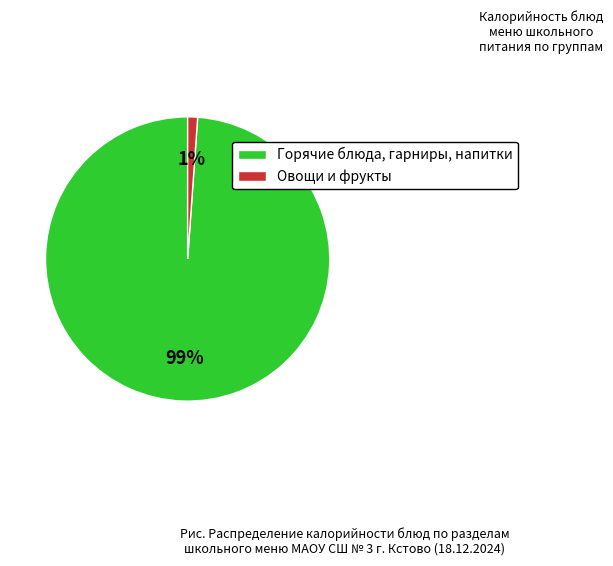

Rank the categories by value from lowest to highest.

Овощи и фрукты, Горячие блюда, гарниры, напитки